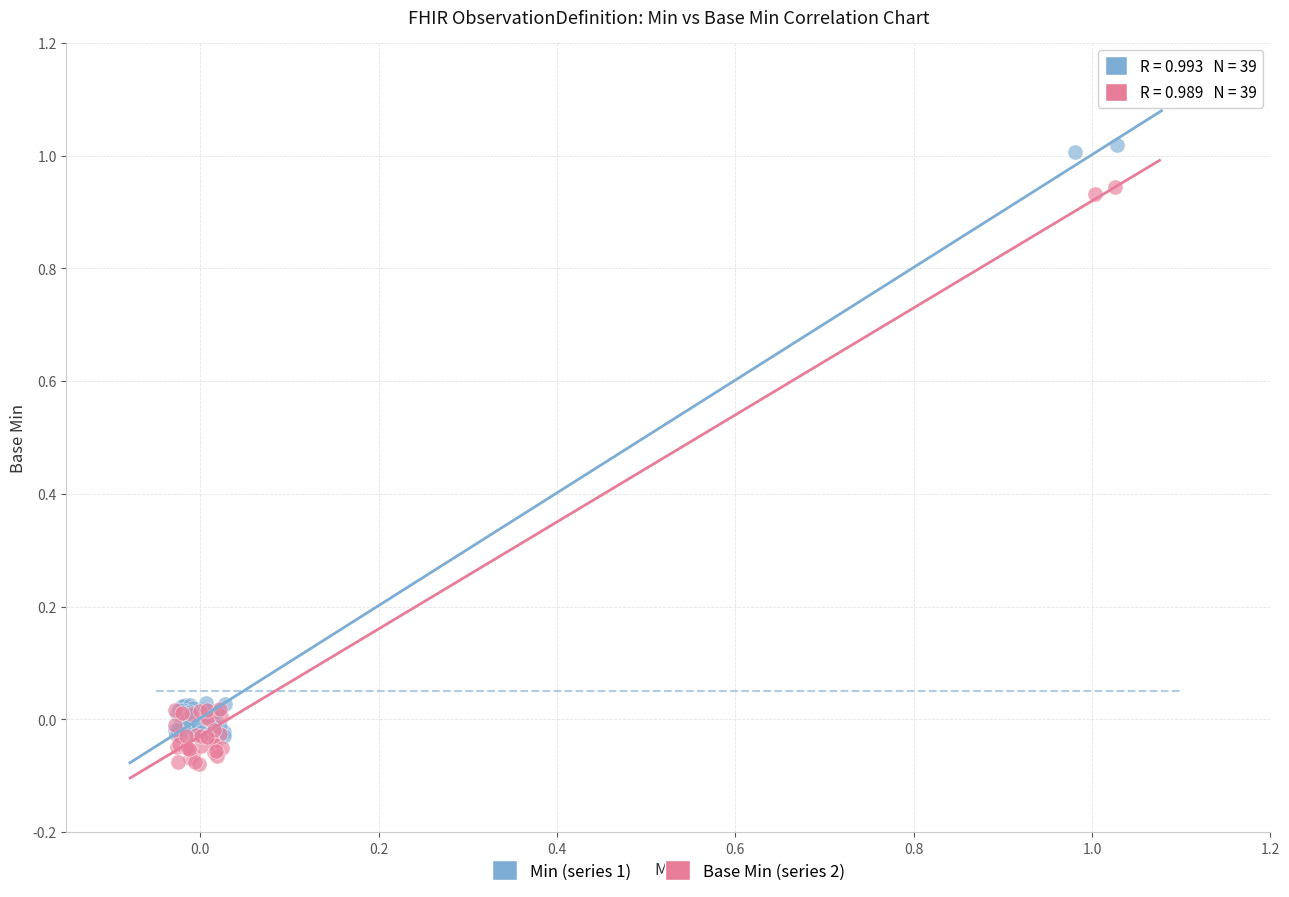

What are all the series names shown in the legend?

Min (series 1), Base Min (series 2)